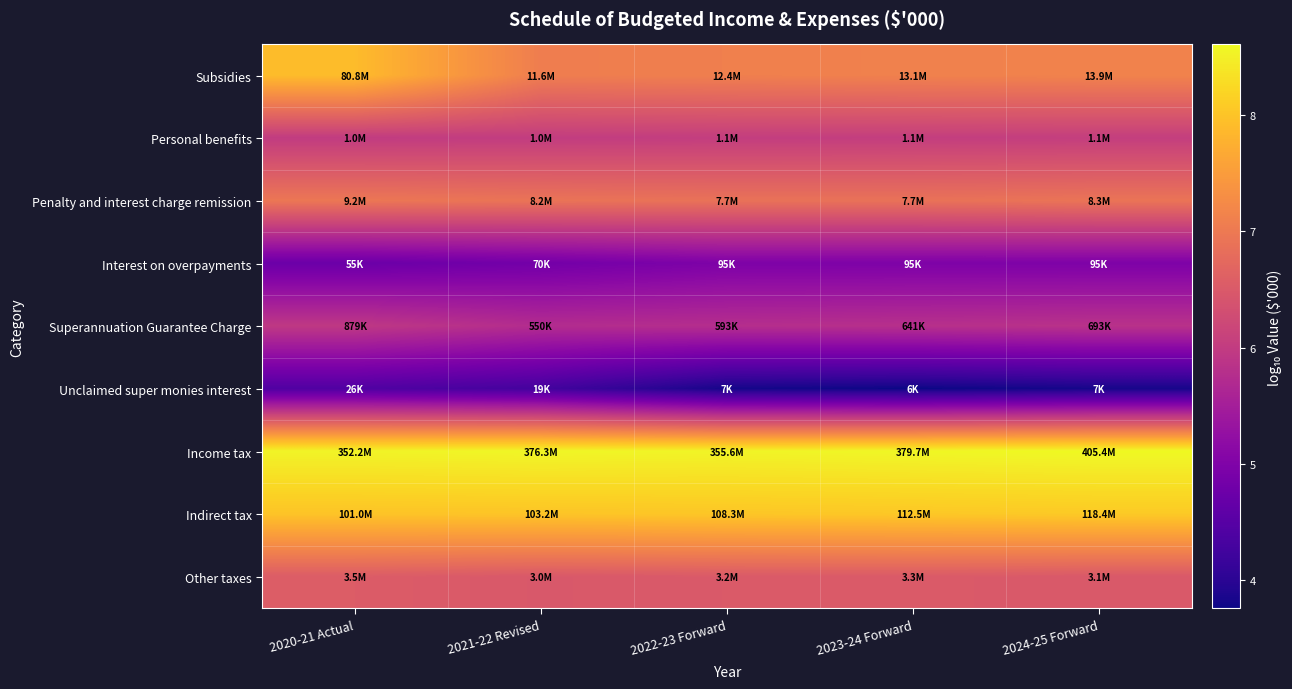

Rank the series at 2020-21 Actual from lowest to highest value.

Unclaimed super monies interest, Interest on overpayments, Superannuation Guarantee Charge, Personal benefits, Other taxes, Penalty and interest charge remission, Subsidies, Indirect tax, Income tax